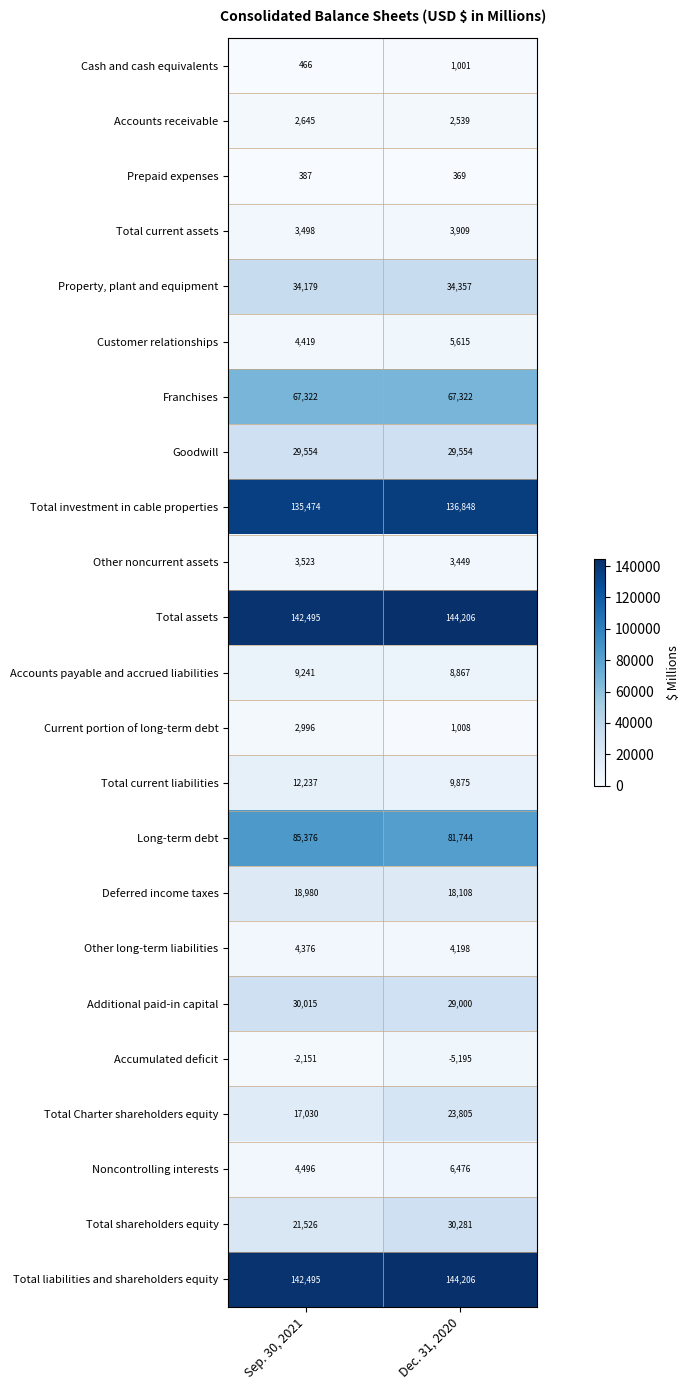

What is the total value across all series at Dec. 31, 2020?

781542